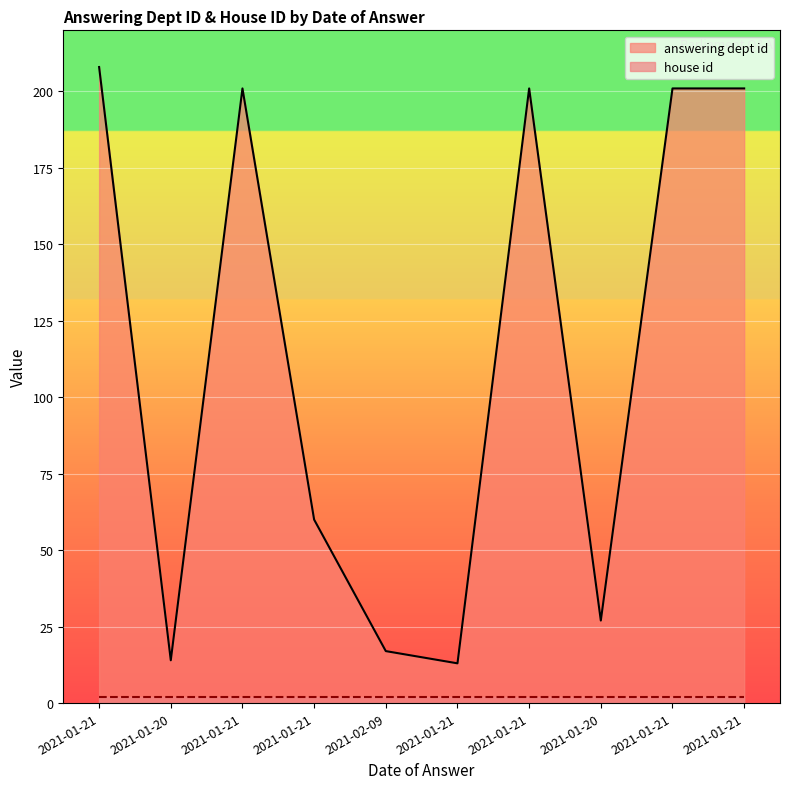

The value at 2021-01-21 is 34. True or false?

False